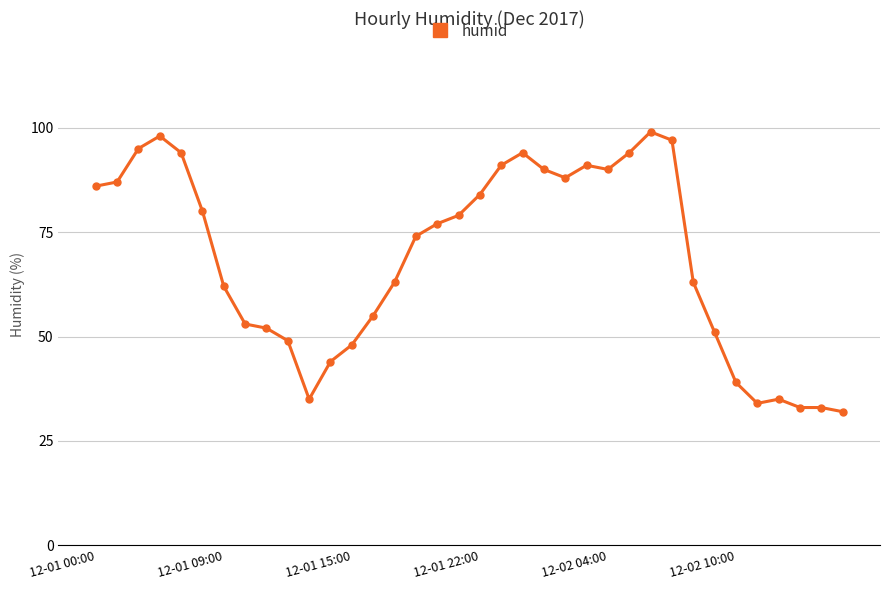

How many values are below 77?

18